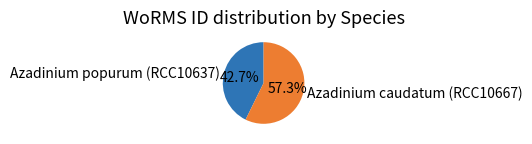

Is it true that Azadinium popurum (RCC10637) is 33% of the pie?

False